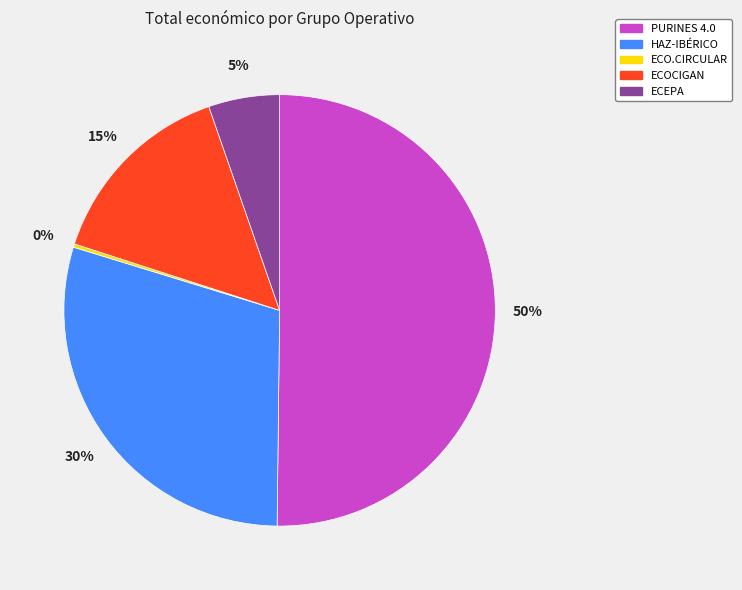

To the nearest percent, what is the difference between the largest and smallest slice percentages?

50%